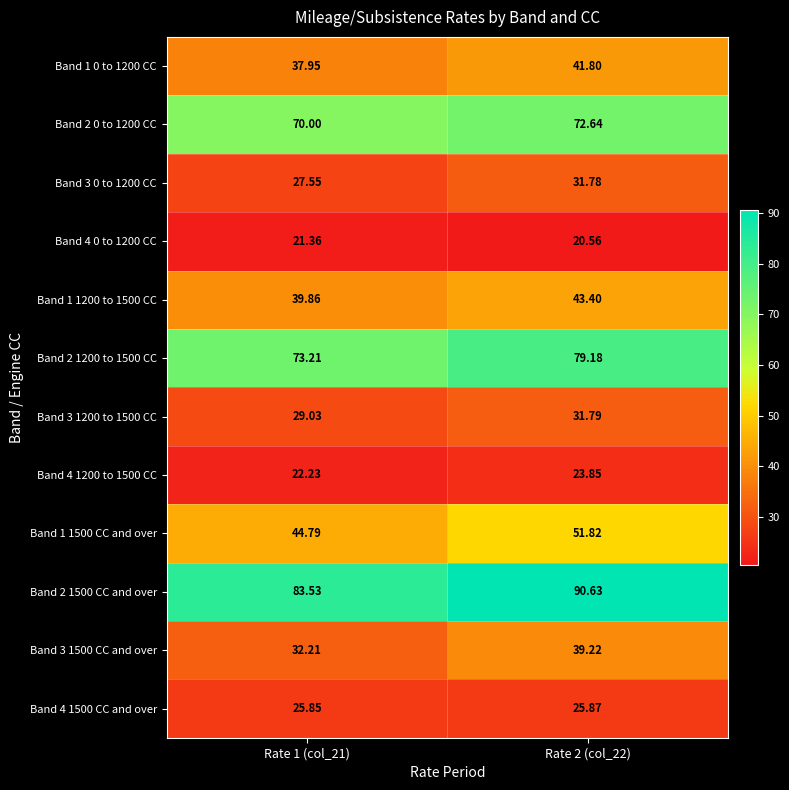

Is the value of Band 2 1200 to 1500 CC at Rate 2 (col_22) greater than the value of Band 3 1500 CC and over at Rate 1 (col_21)?

Yes